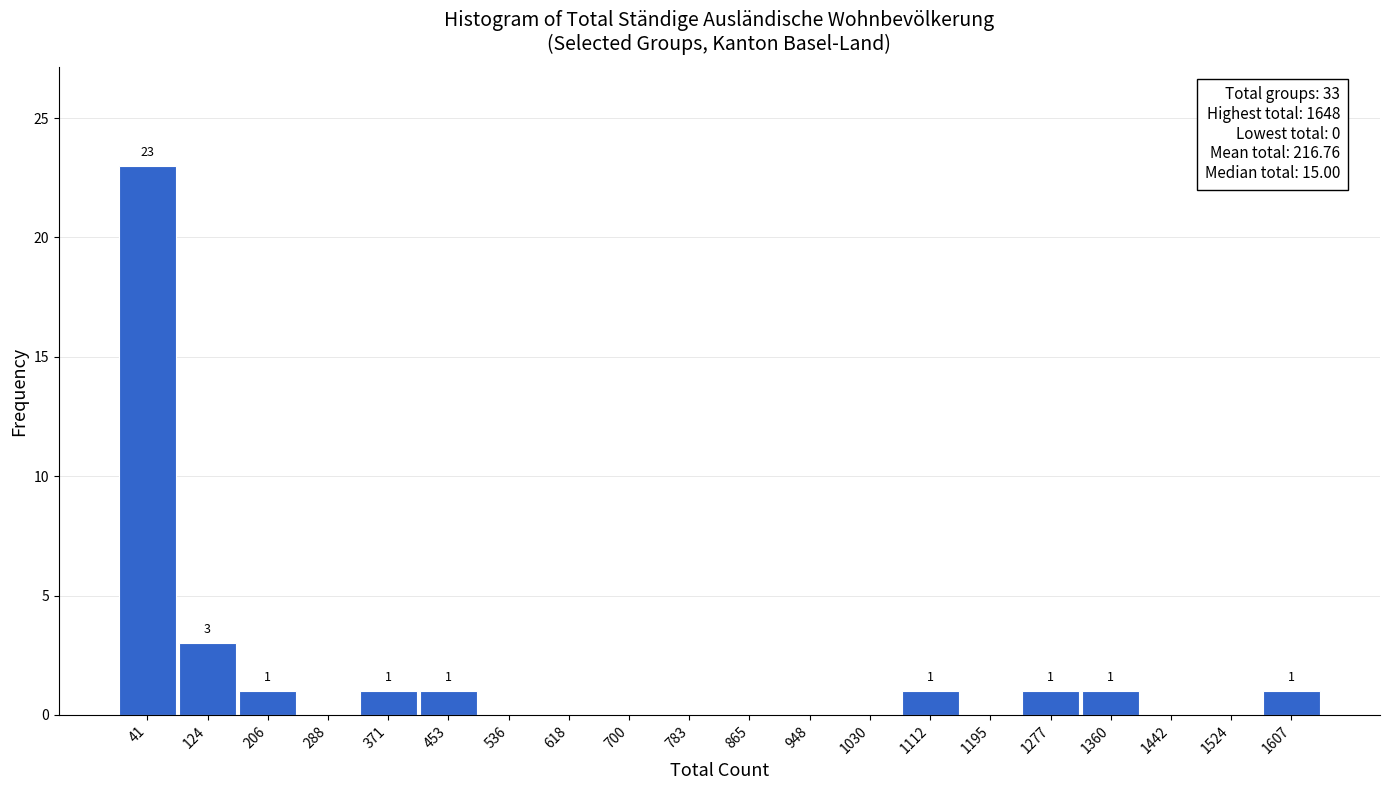

Over which range of the x-axis is the bar tallest?

0 to 80